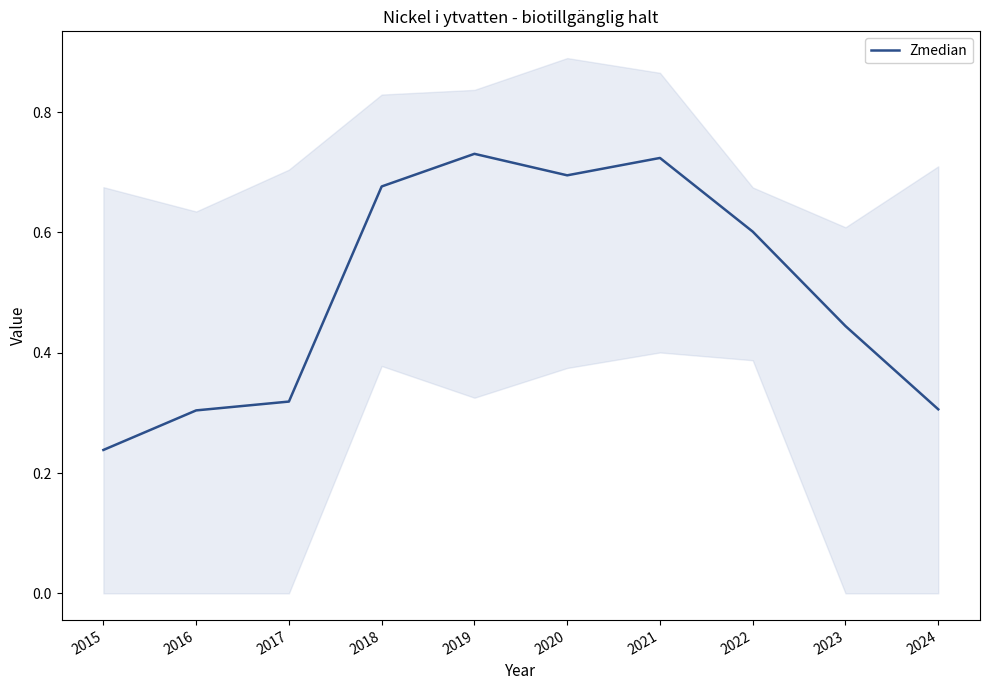

What is the value of the 1st point from the left?

0.2